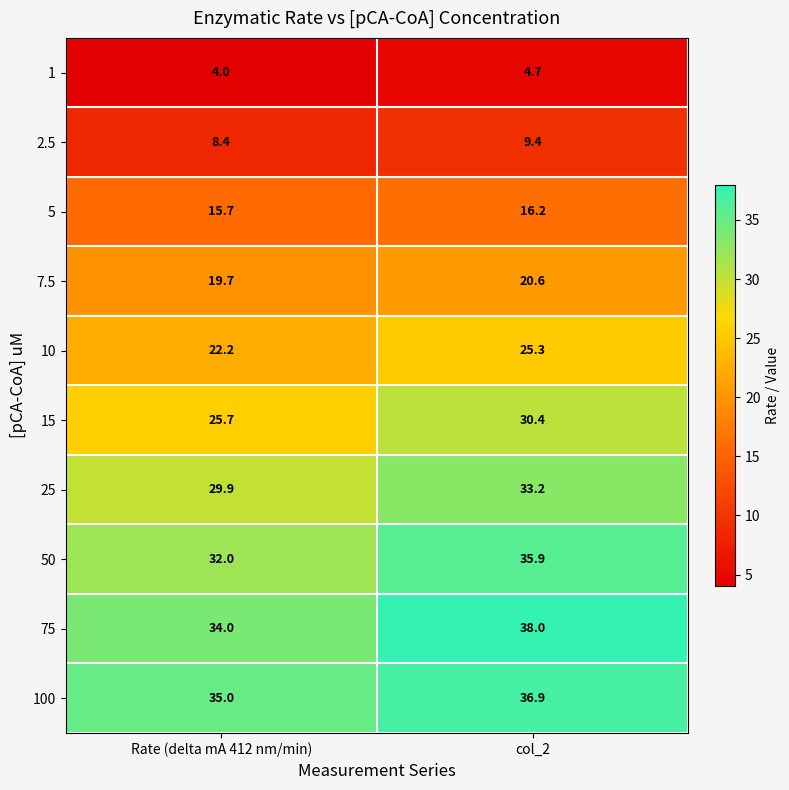

What is the sum of all 7.5 values?

40.3